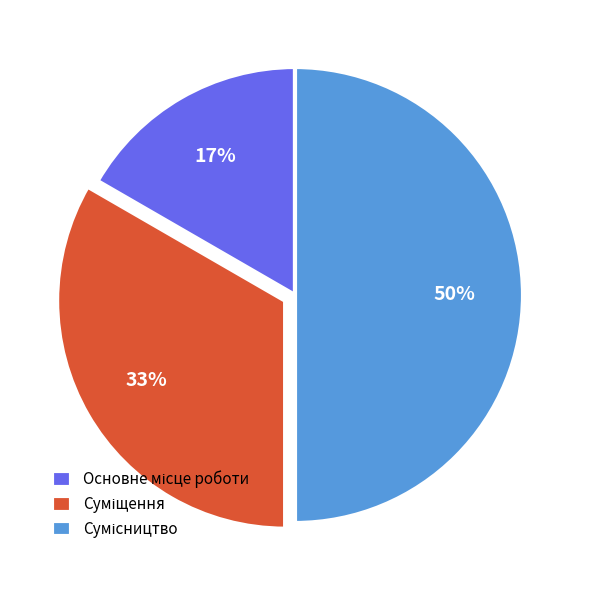

To the nearest percent, what is the difference between the largest and smallest slice percentages?

33%